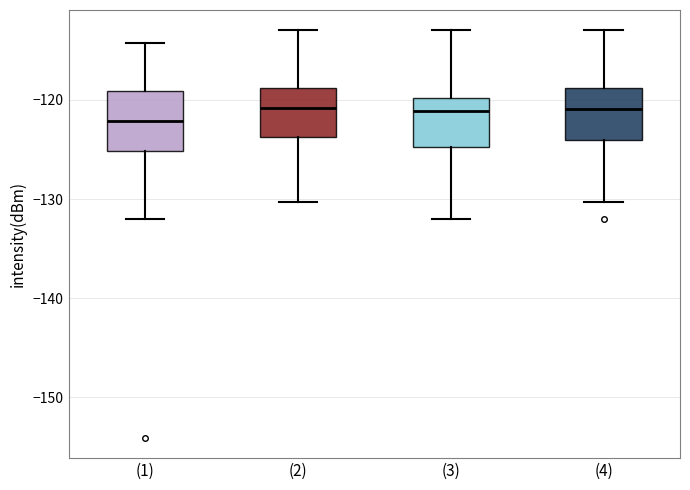

Which box's median line is the lowest?

(1)